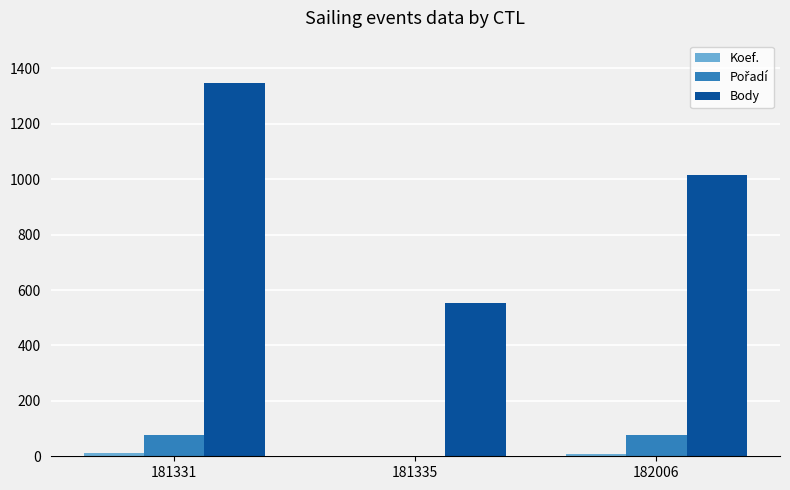

What is the maximum value shown in the chart?

1346